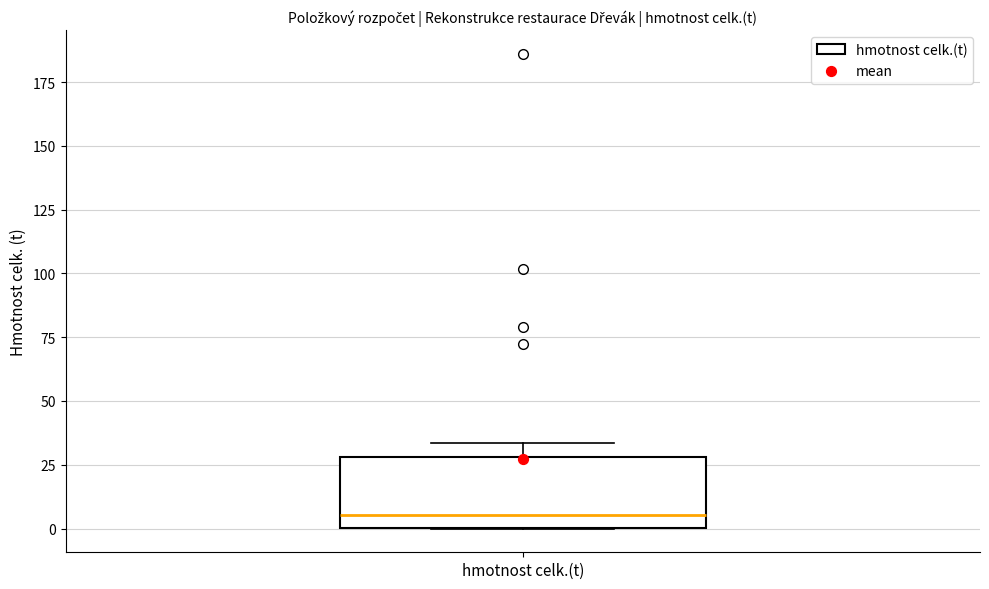

Read this box plot against the y-axis: the position of the median line, the range covered by the box, and the ends of both whiskers. The values are not printed on the chart, so give them approximately, as read against the axis.

median 5, box 0 to 30, whiskers 0 to 35